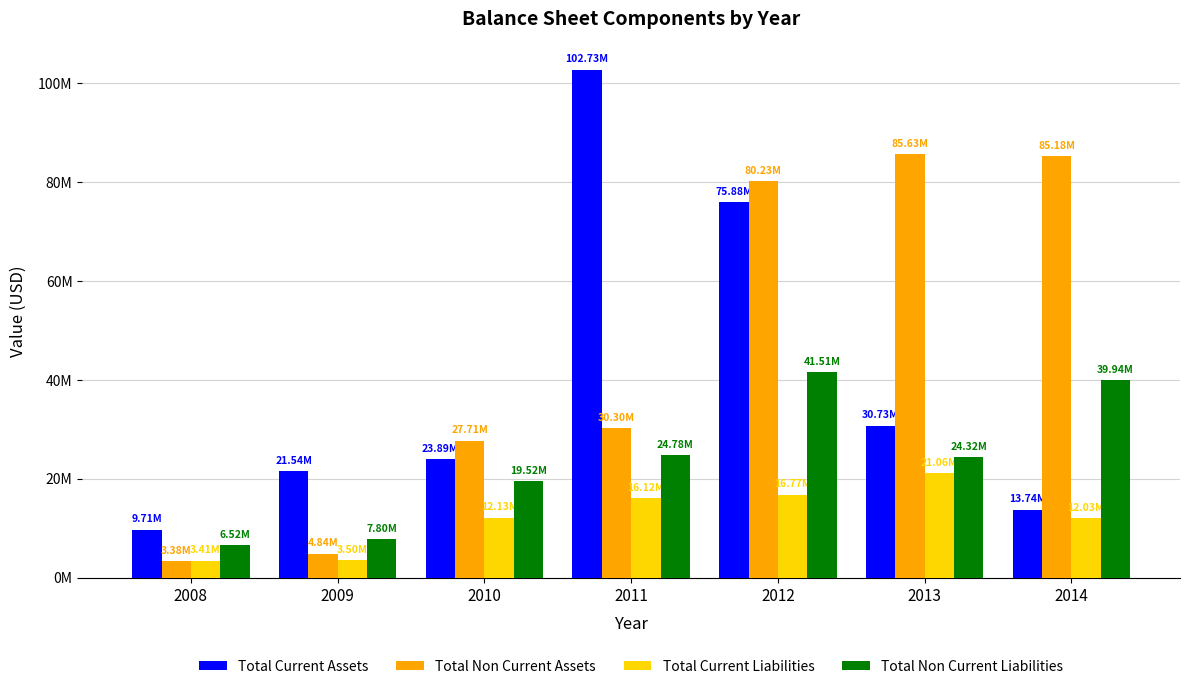

What is the difference between the Total Current Assets values at 2009 and 2014?

7798000